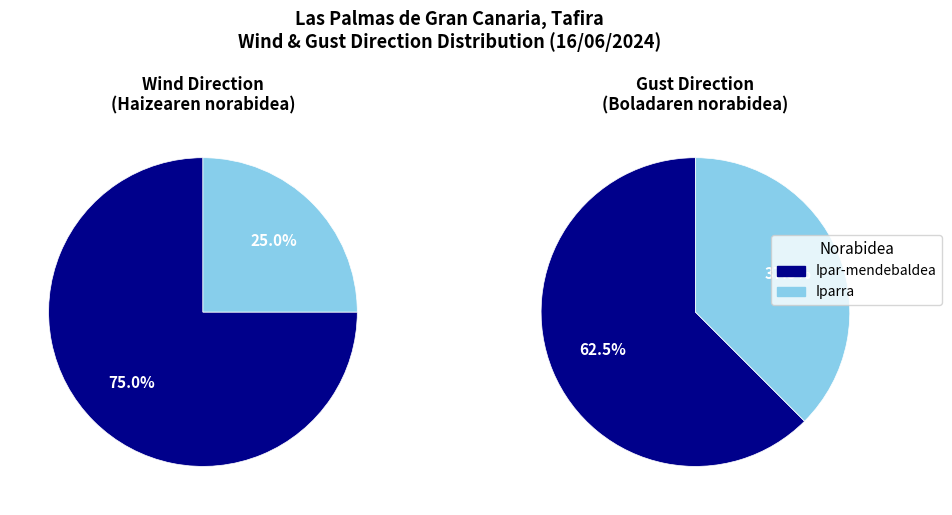

The Ipar-mendebaldea slice represents 80% of the pie. True or false?

False